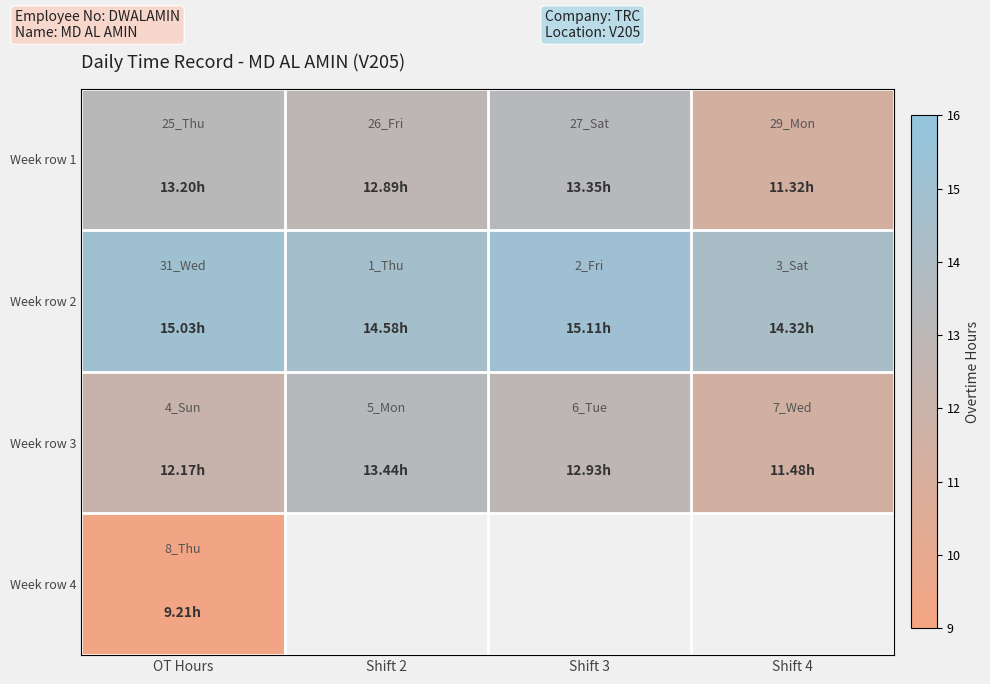

Which series has the largest total across all categories?

Week row 2